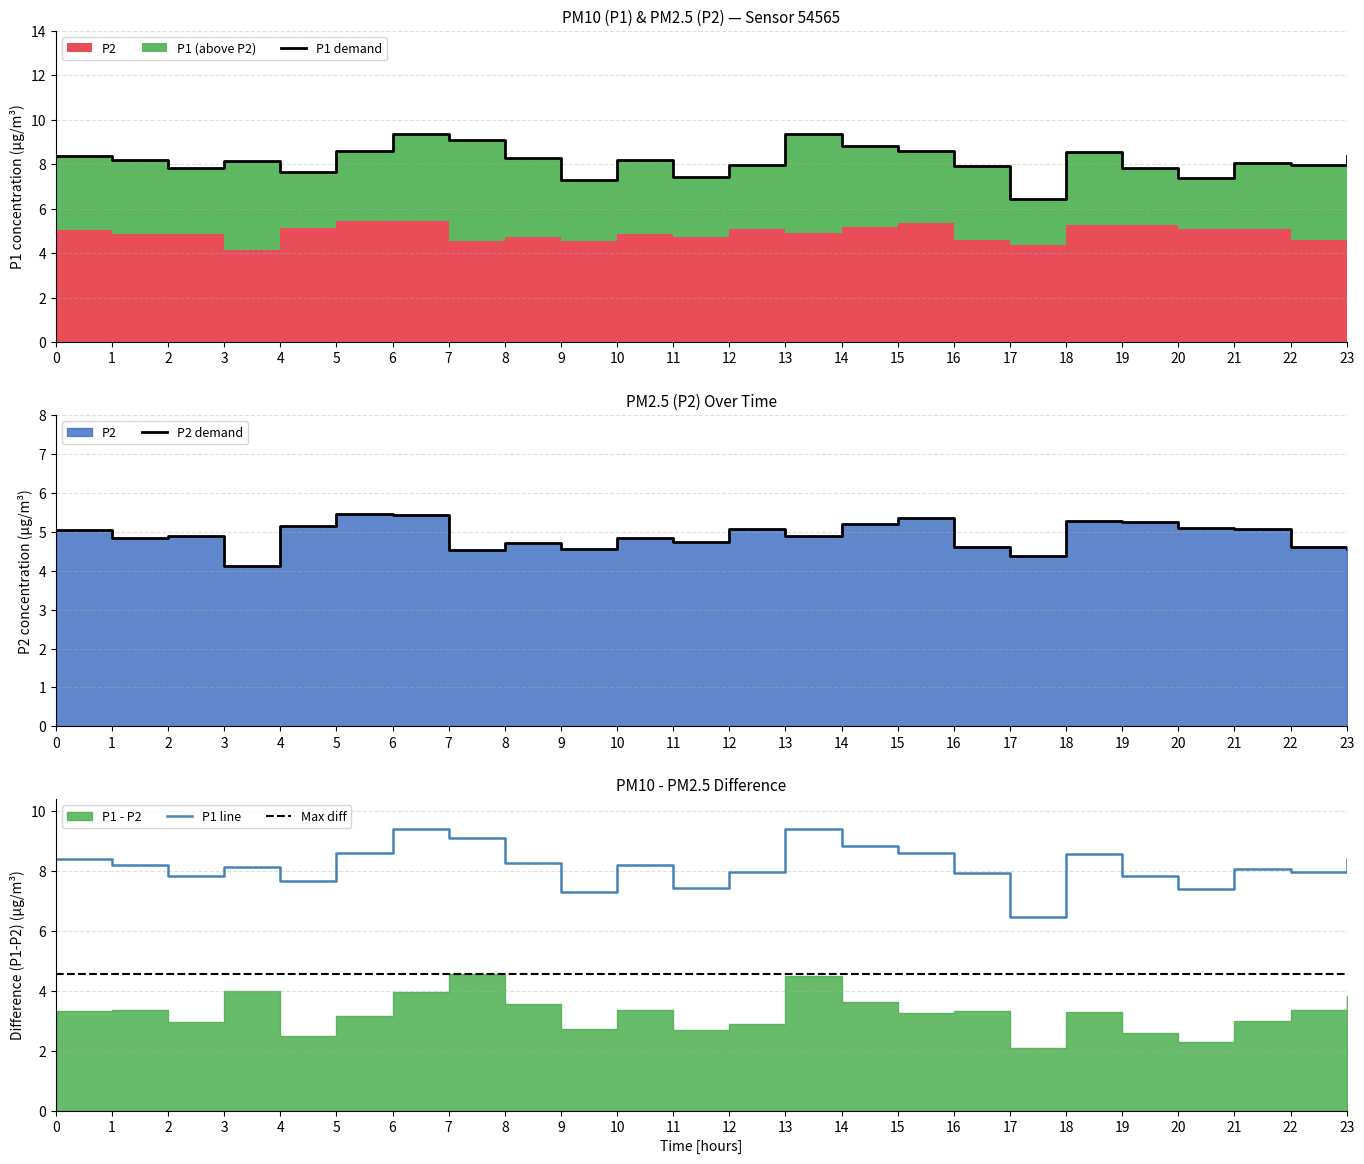

The P1 line series shows 8.4 at 23. True or false?

True